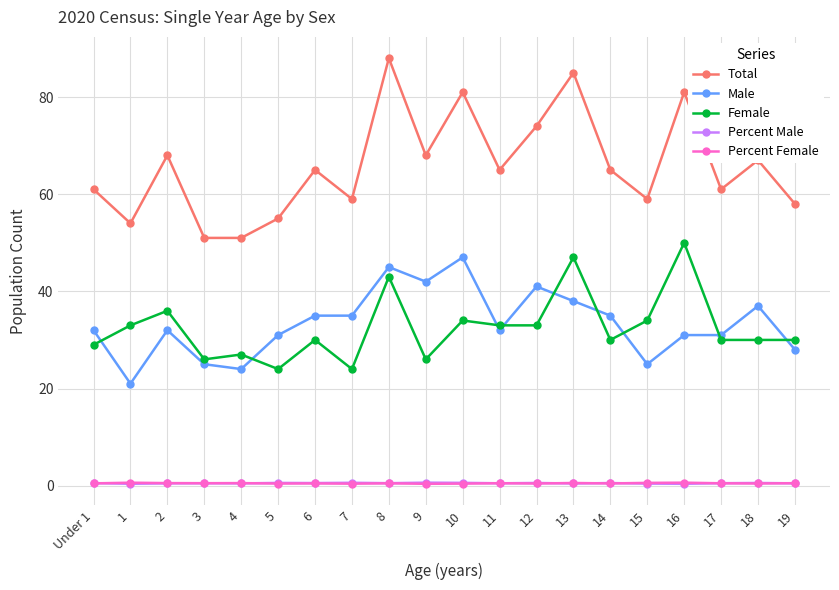

What is the spread (max minus min) of values at 7?

58.6